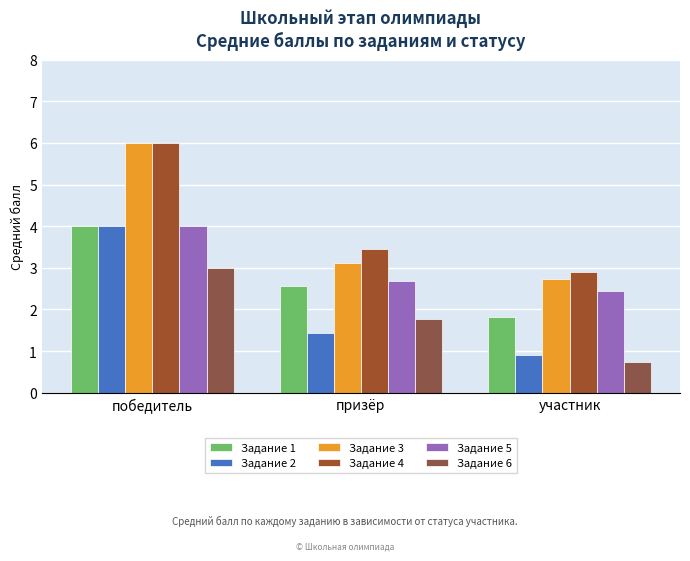

What is the highest value of the Задание 6 series?

3.0